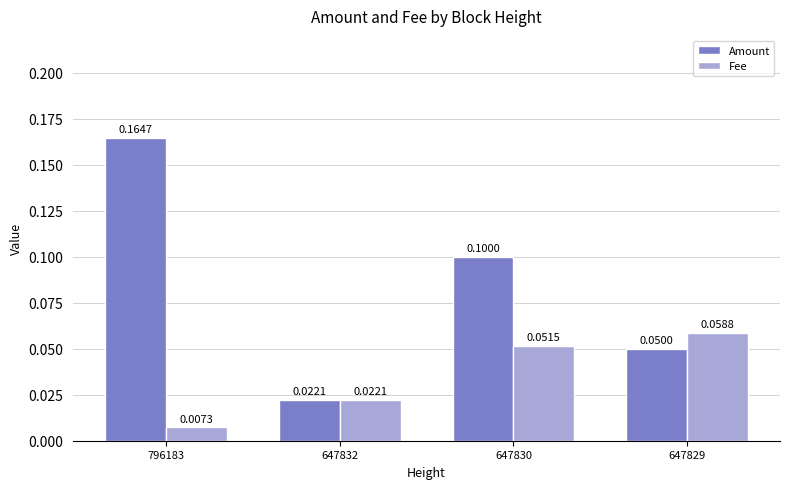

Which series has the largest range (max minus min)?

Amount